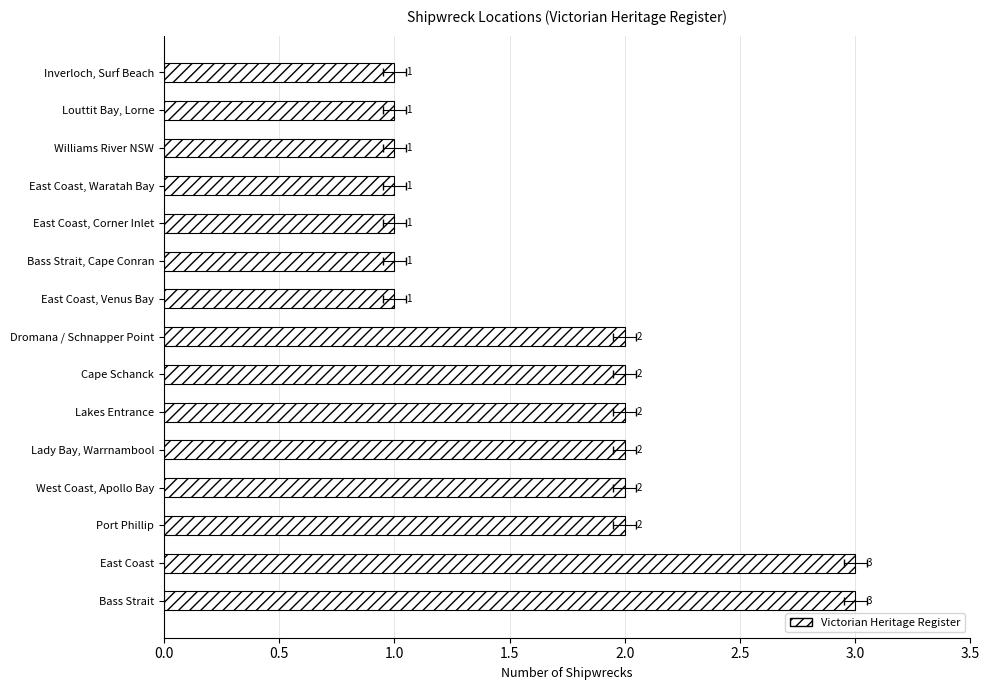

How many bars are there in total?

15